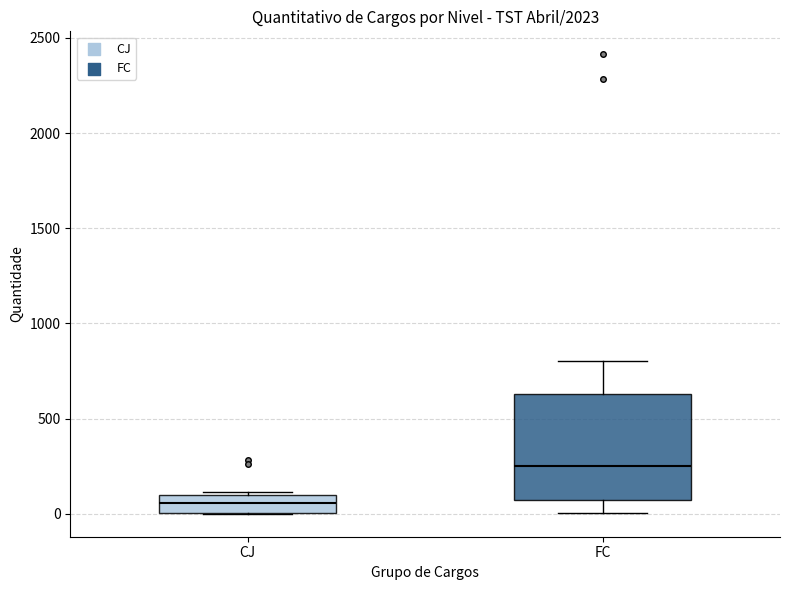

Where is the lower edge of the box for CJ on the y-axis? The values are not printed on the chart, so give them approximately, as read against the axis.

0